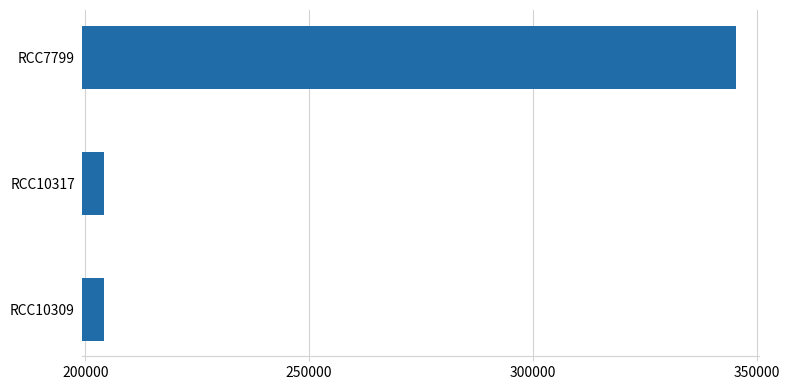

How many bars are there in total?

3